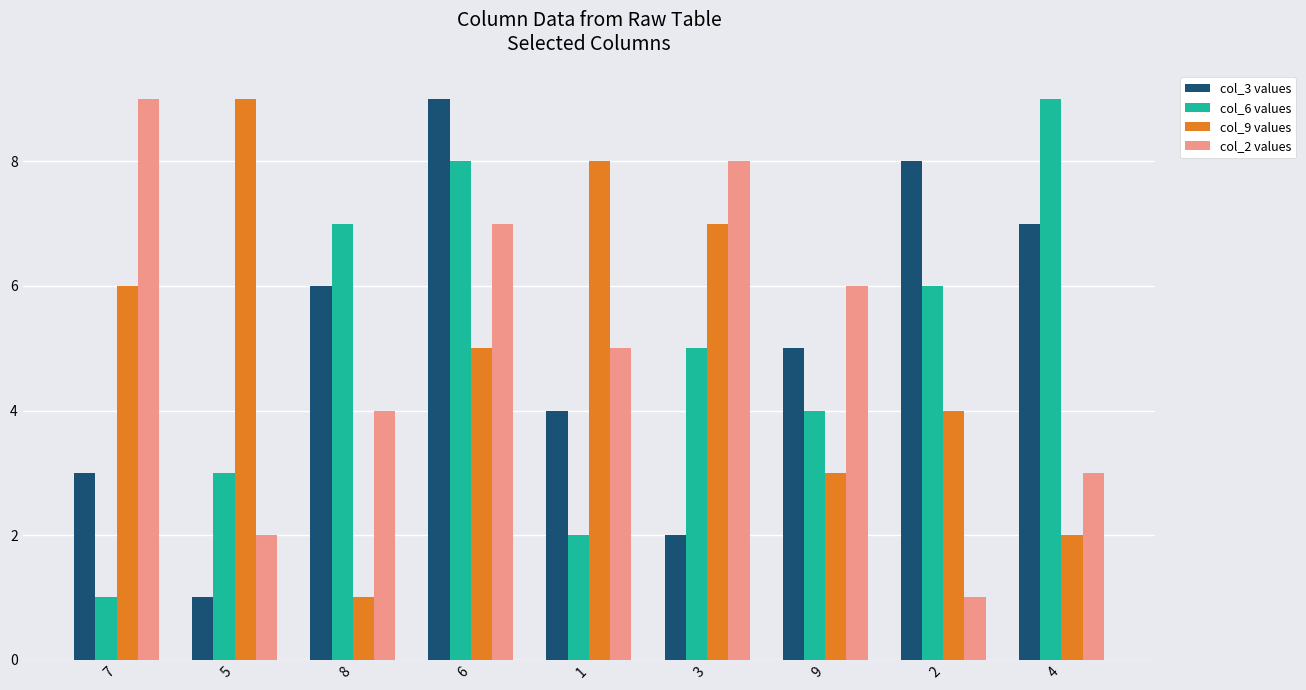

What are all the series names shown in the legend?

col_3 values, col_6 values, col_9 values, col_2 values